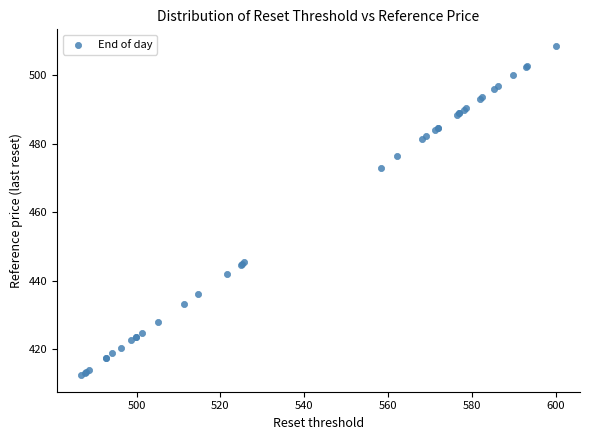

What Y value in the scatter plot is closest to 460?

473.1